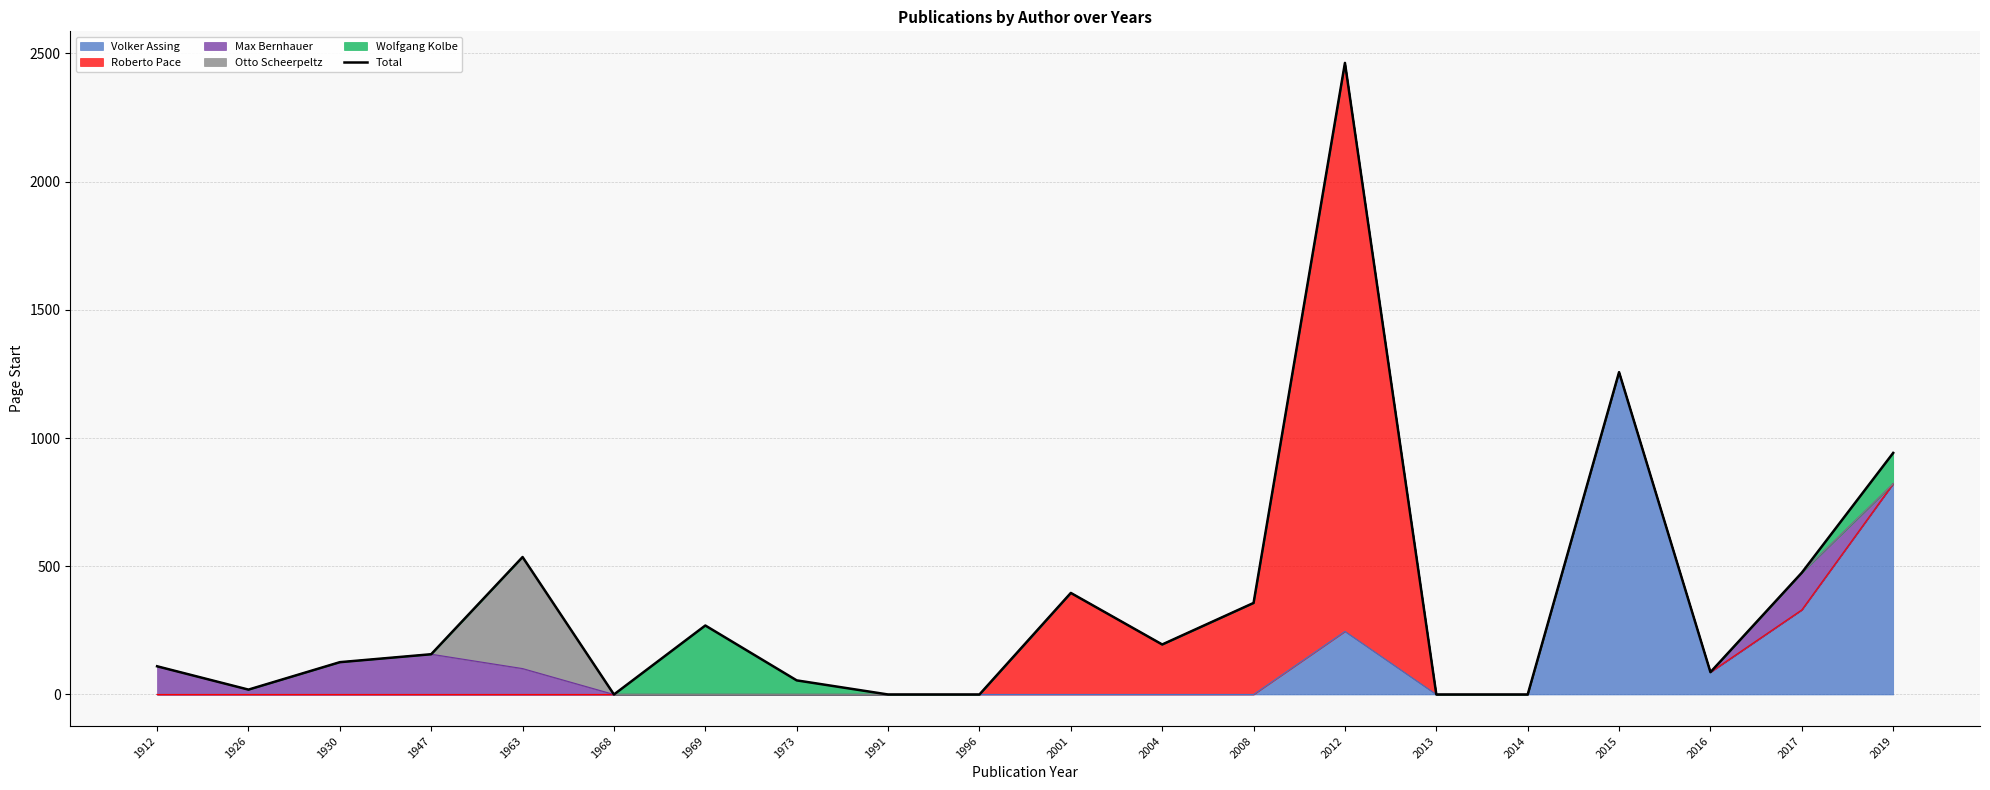

Which category has the highest value across all series?

2012